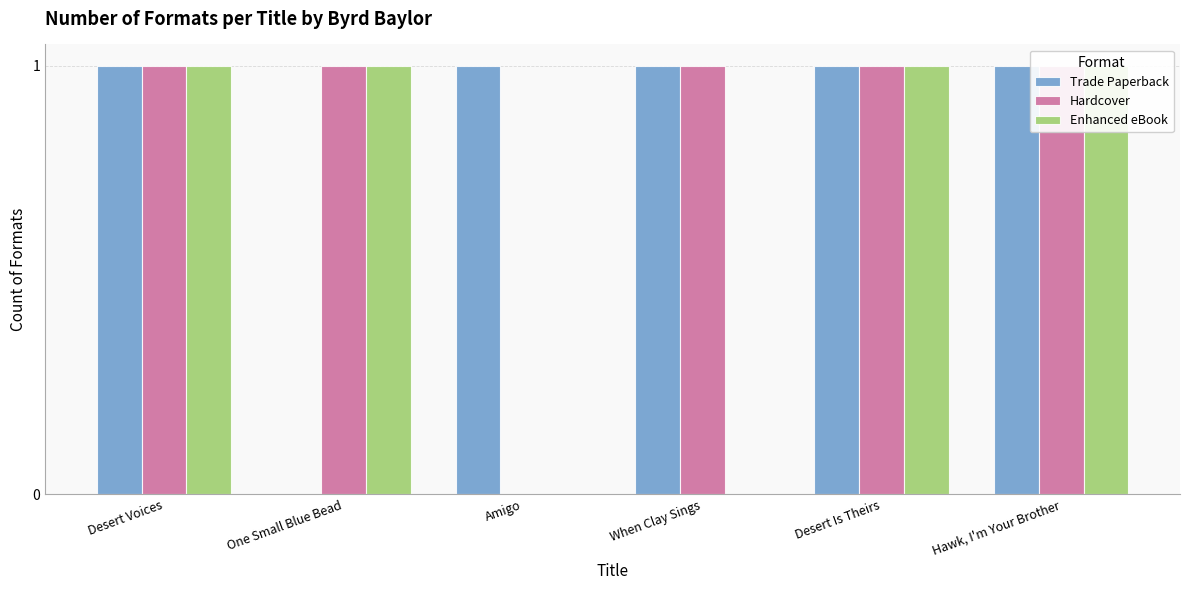

Rank the series by their maximum value, from highest to lowest.

Trade Paperback, Hardcover, Enhanced eBook